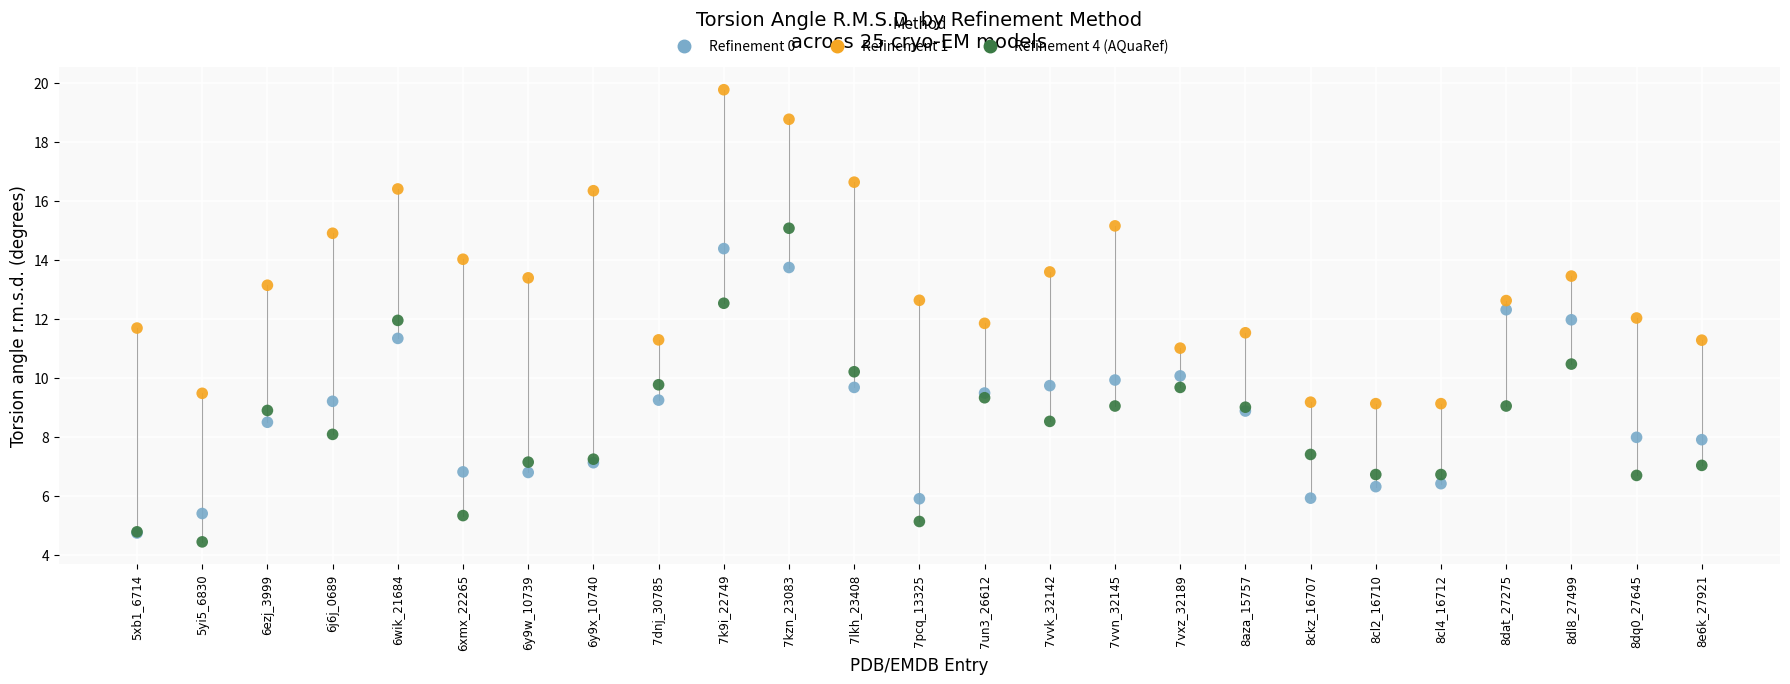

Which series contains the lowest Y value?

Refinement 4 (AQuaRef)